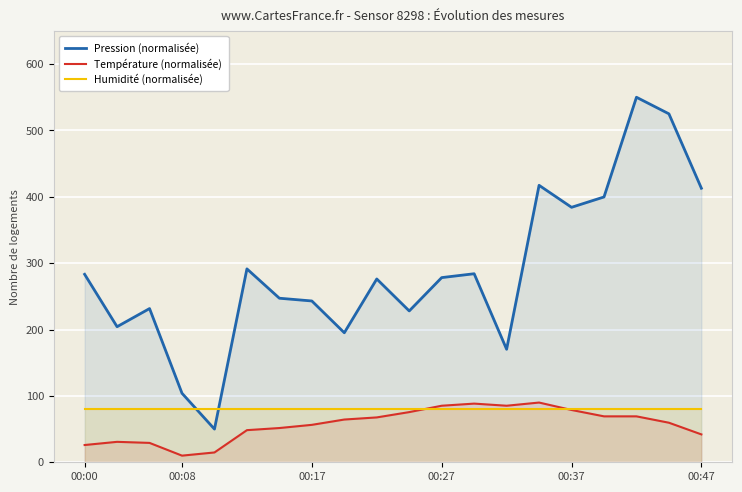

After their last crossing, which series has the higher values: Pression (normalisée) or Humidité (normalisée)?

Pression (normalisée)